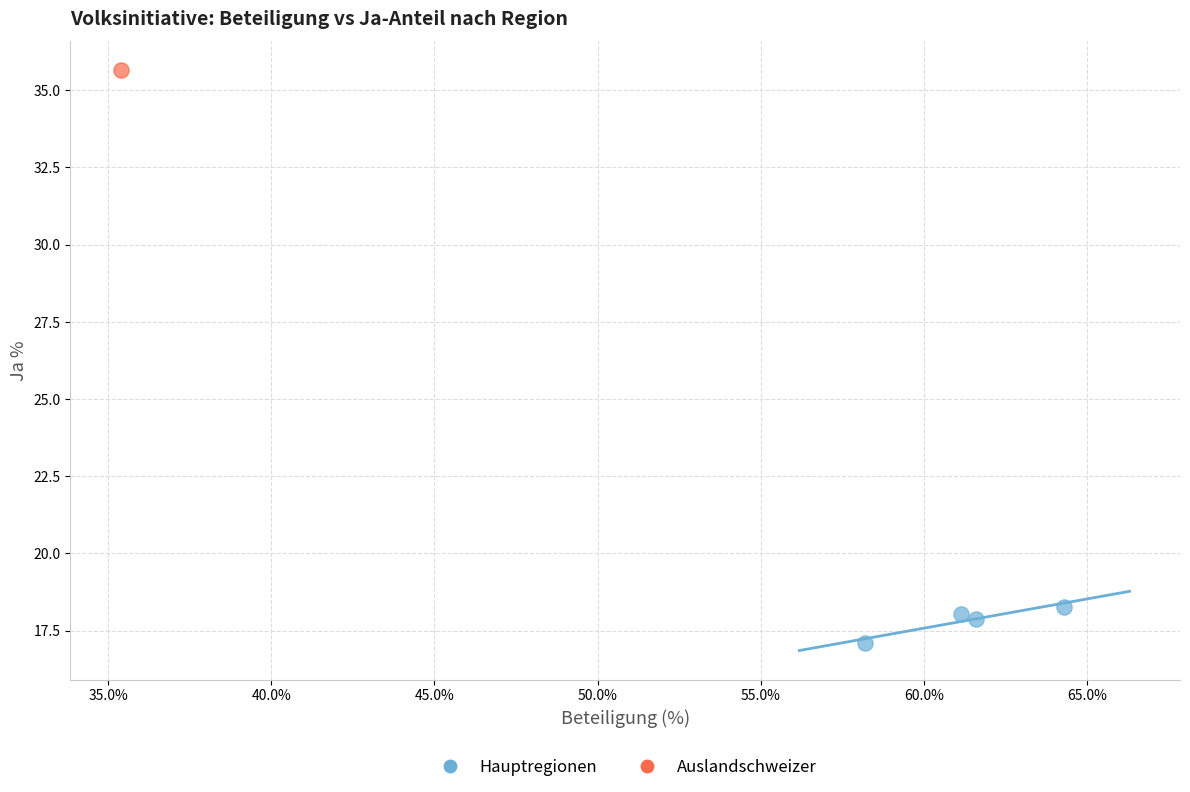

What are all the series names shown in the legend?

Hauptregionen, Auslandschweizer